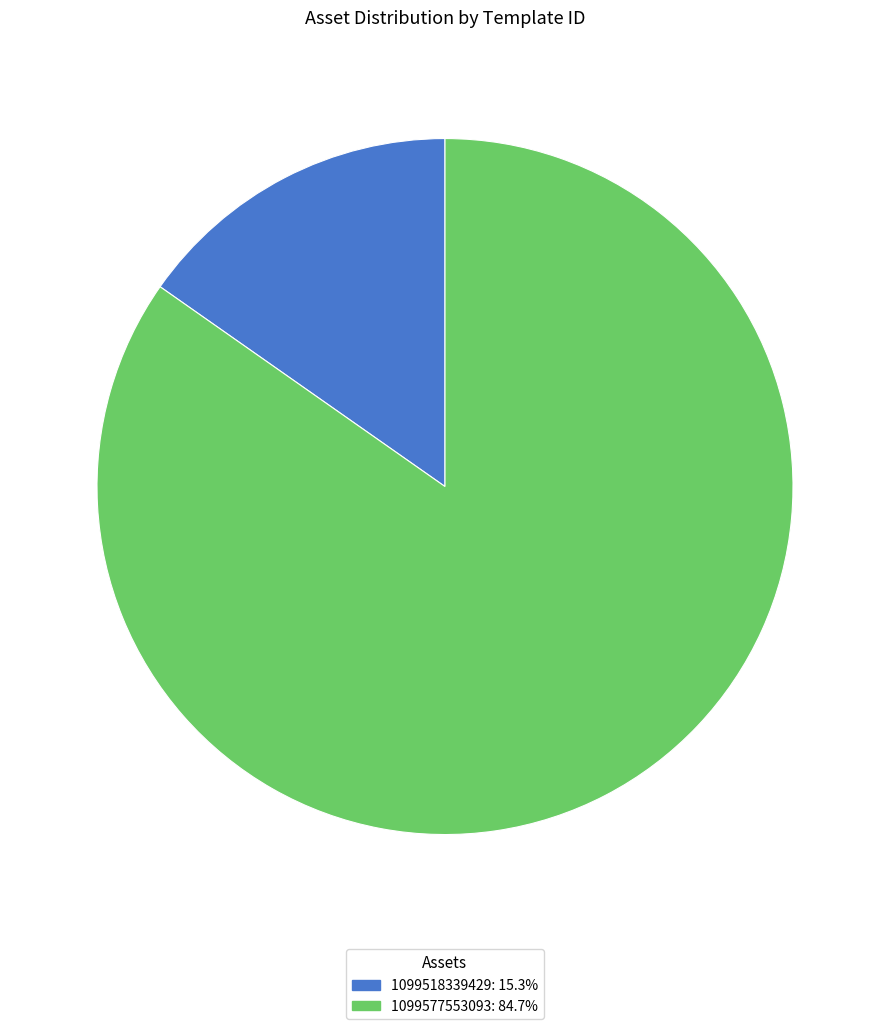

Do 1099518339429: 15.3% and 1099577553093: 84.7% together represent more than half of the pie?

Yes